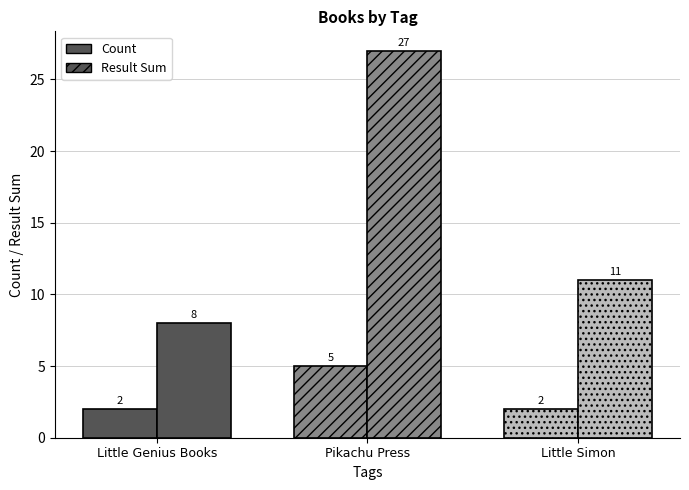

How many values in the Count series exceed 2?

1